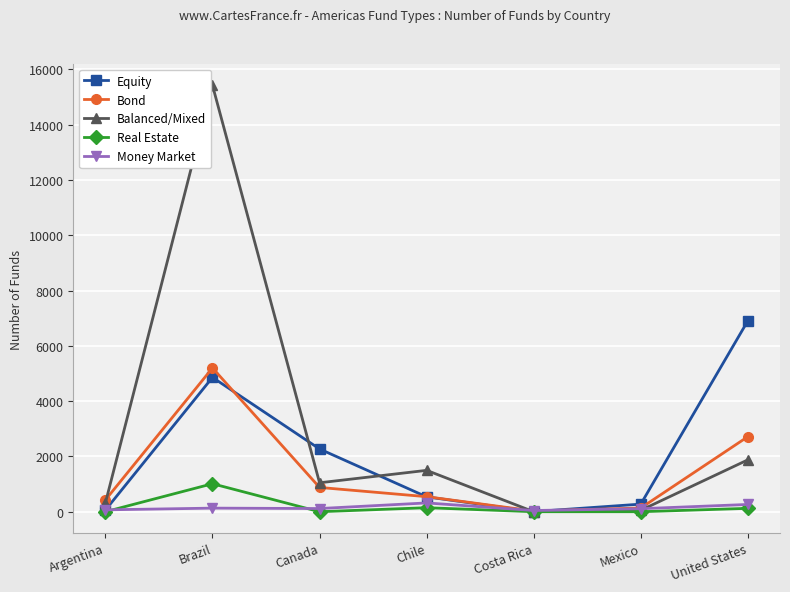

What is the value of the Money Market point at the 6th from the left?

109